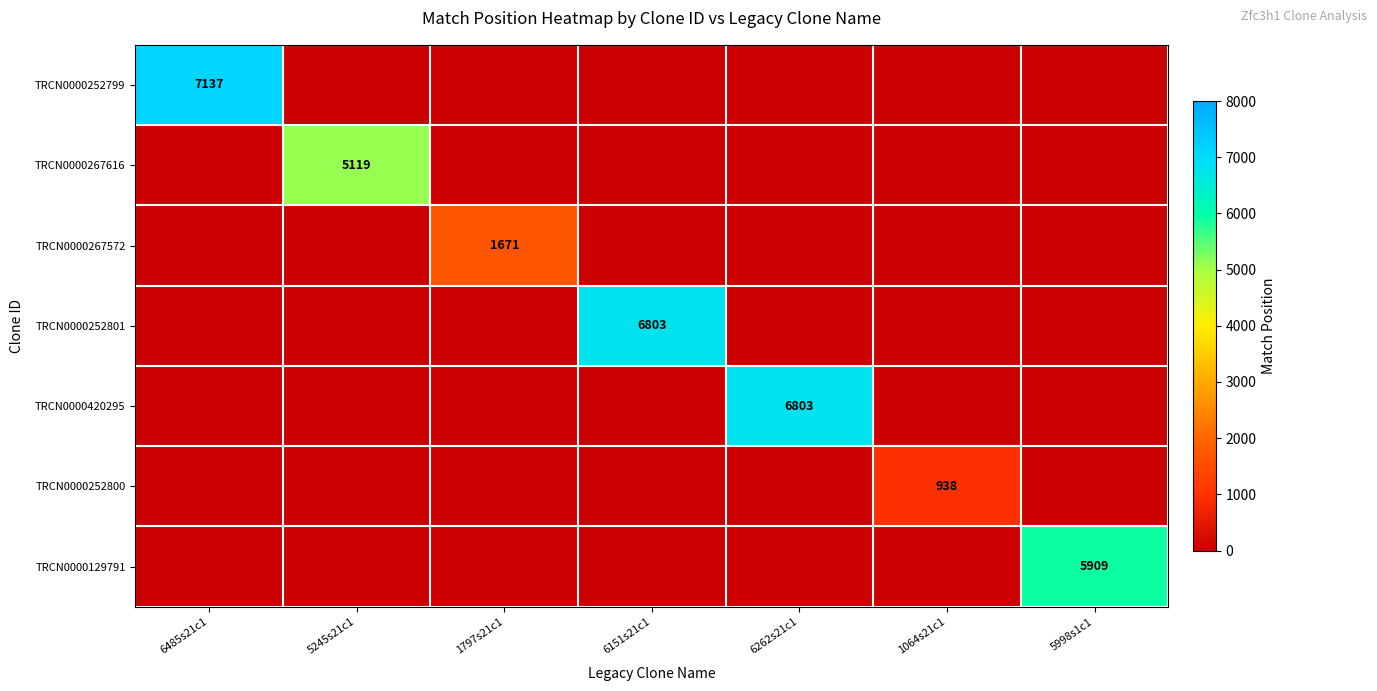

The value of TRCN0000252801 at 6151s21c1 is 11536. True or false?

False